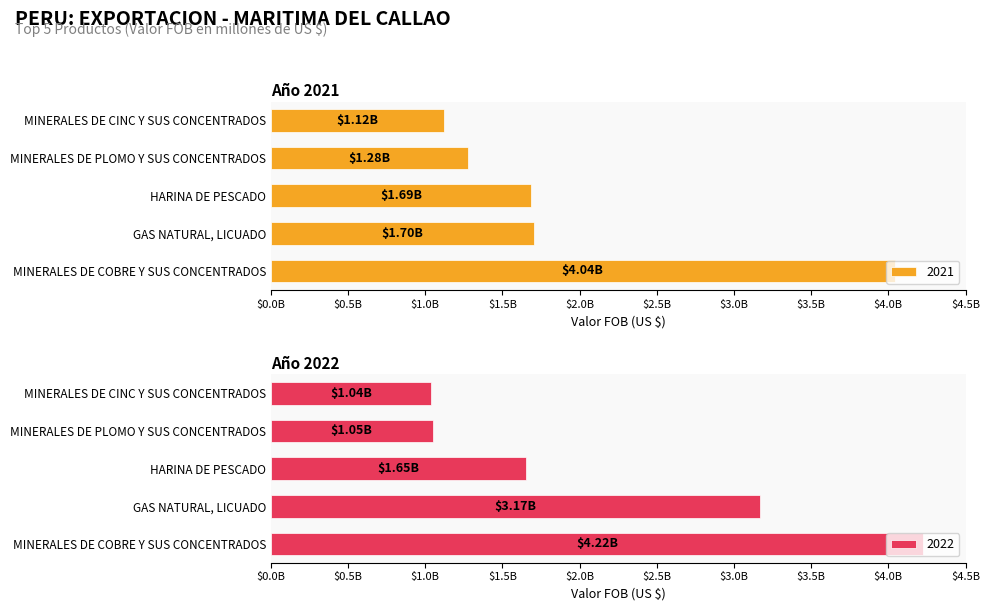

Count the number of categories in the chart.

5